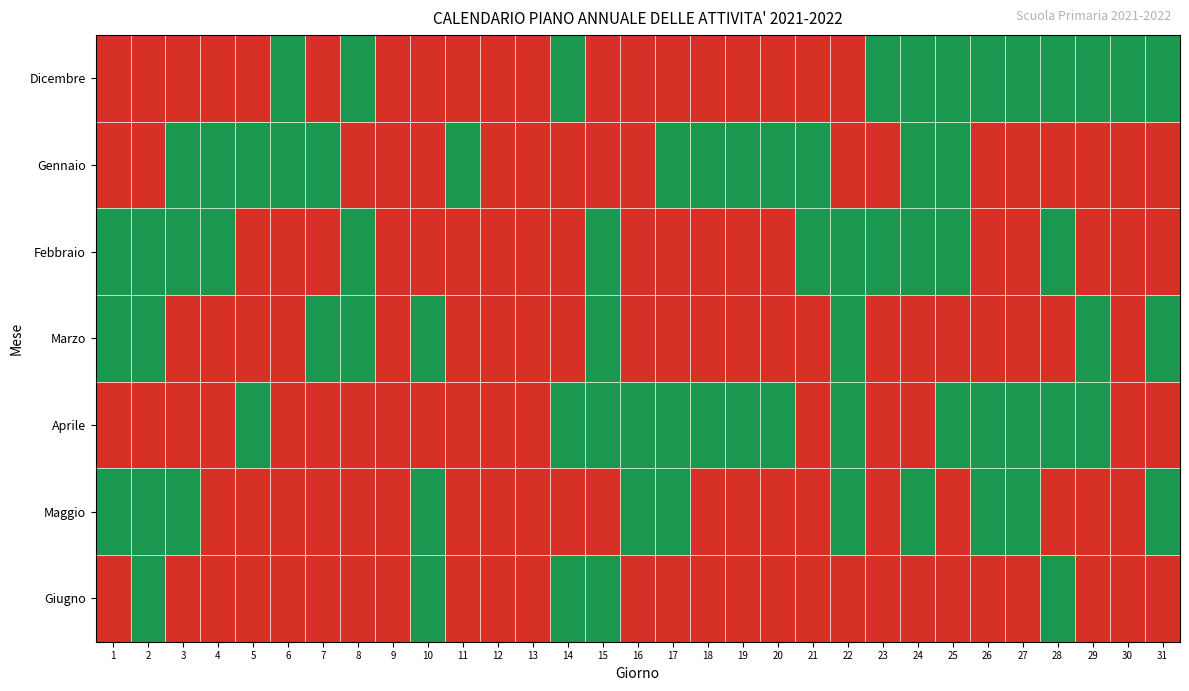

Rank the series at 6 from highest to lowest value.

Dicembre, Gennaio, Febbraio, Marzo, Aprile, Maggio, Giugno